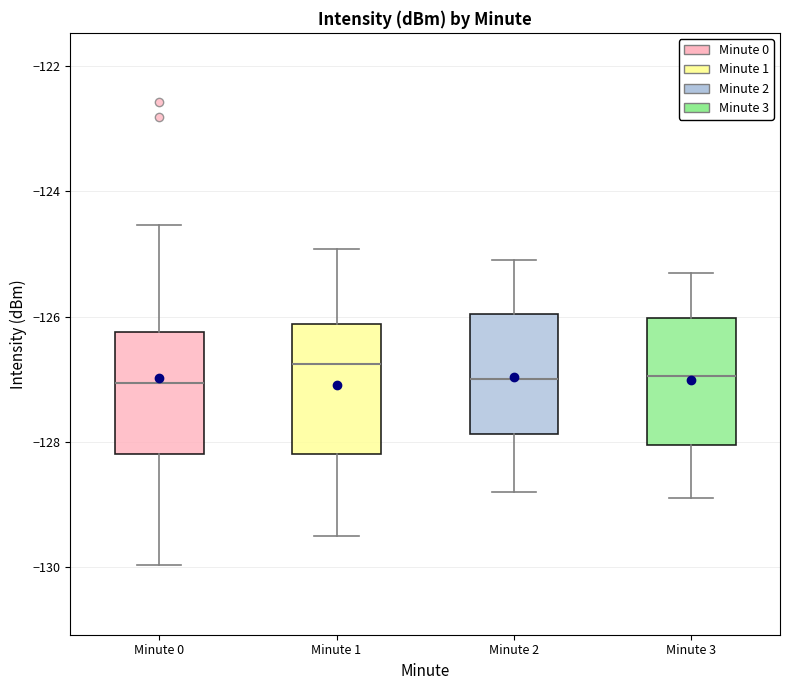

Where is the upper edge of the box for Minute 1 on the y-axis? The values are not printed on the chart, so give them approximately, as read against the axis.

-126.2